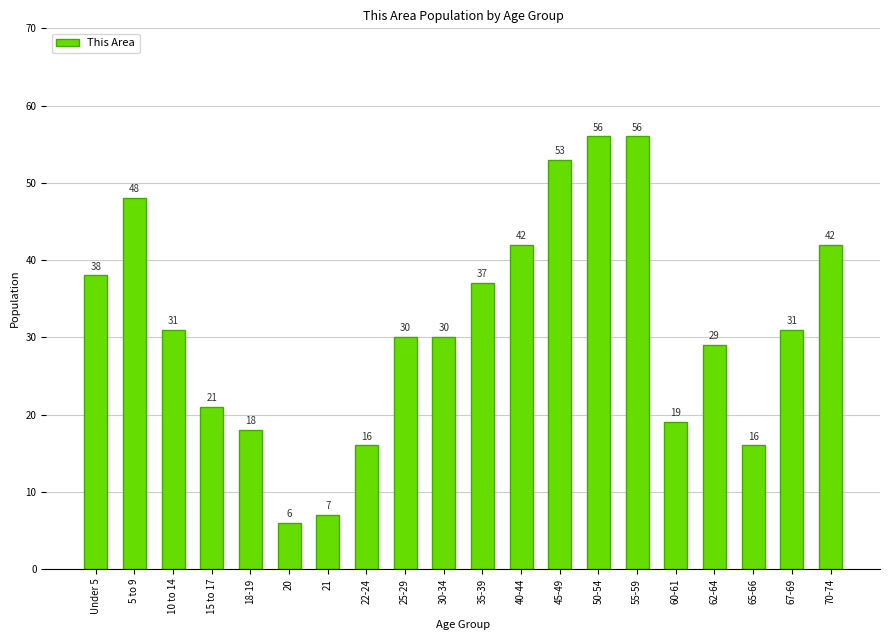

Approximately how many times larger is the value at 18-19 compared to 50-54?

0.3